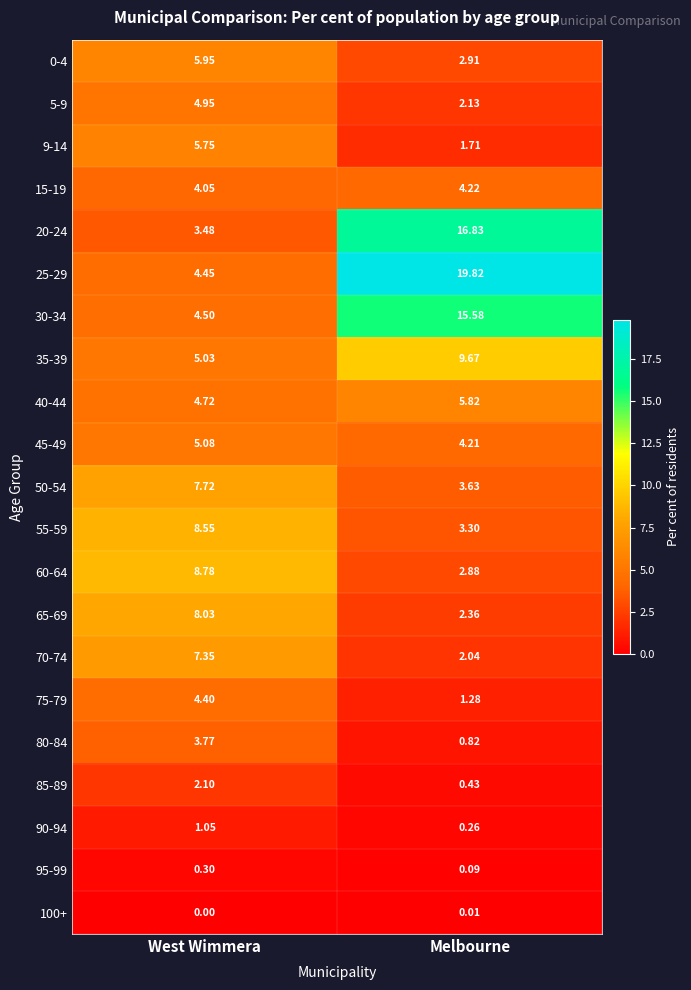

What is the difference between the highest and lowest values at West Wimmera?

8.8